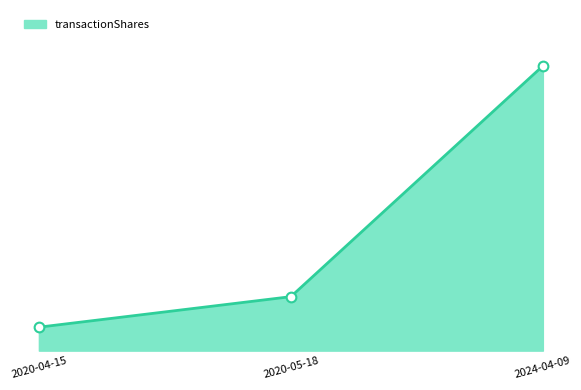

Rank the categories by value from highest to lowest.

2024-04-09, 2020-05-18, 2020-04-15